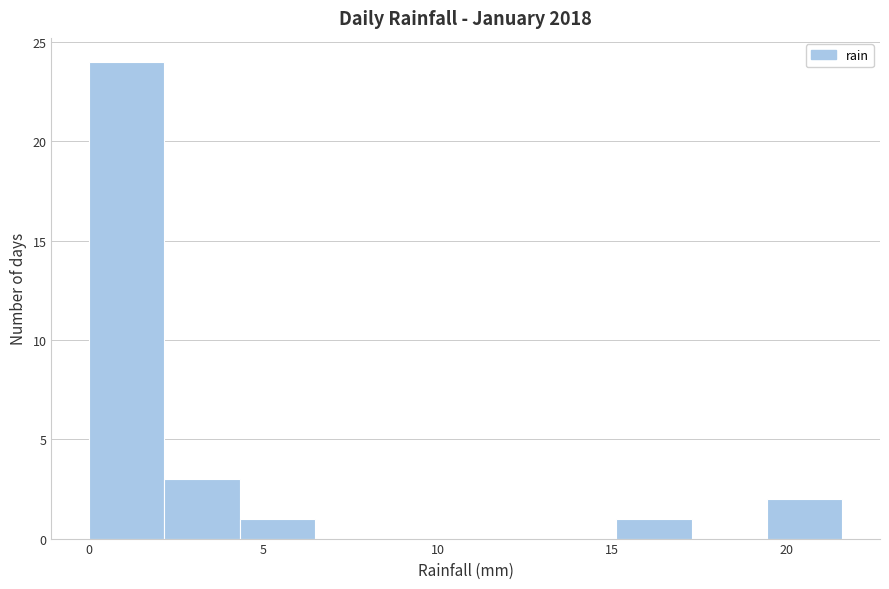

What is the height of the bar covering 19.5 to 21.5 on the x-axis? Neither the bar edges nor the heights are printed on the chart, so give them approximately, as read against the axes.

2